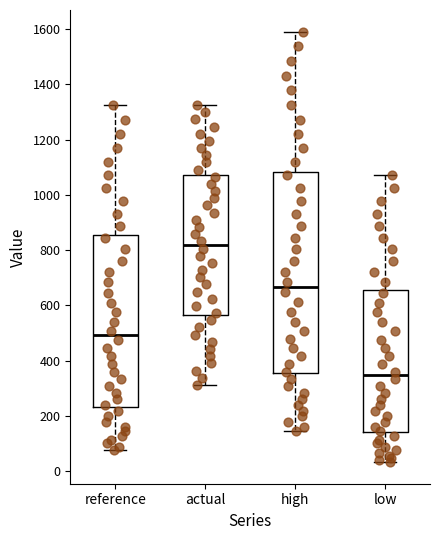

Which box has the highest median line?

actual